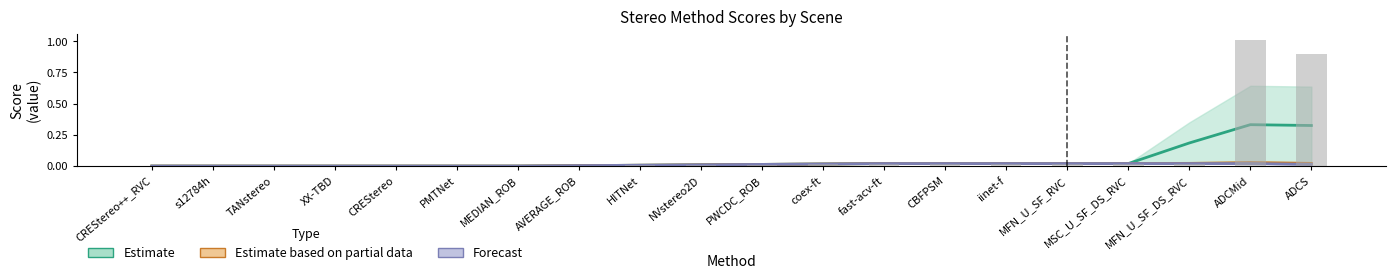

Are the bars horizontal?

No